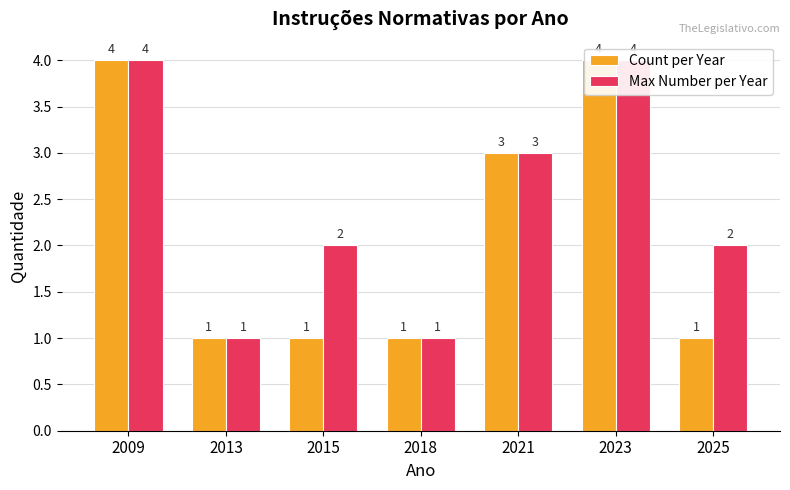

At which label is Count per Year closest to 2?

2013